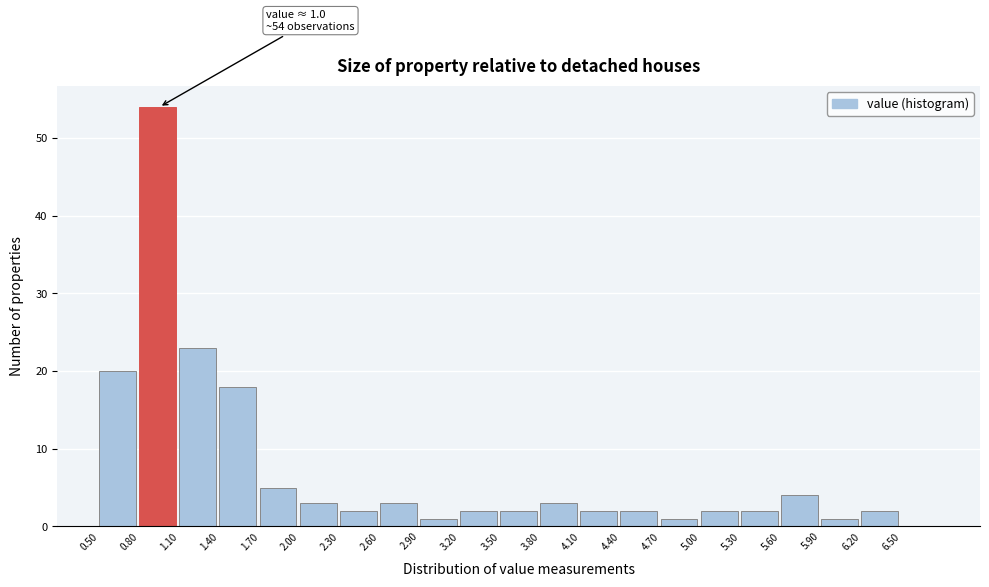

Which range on the x-axis has the tallest bar?

0.8 to 1.1